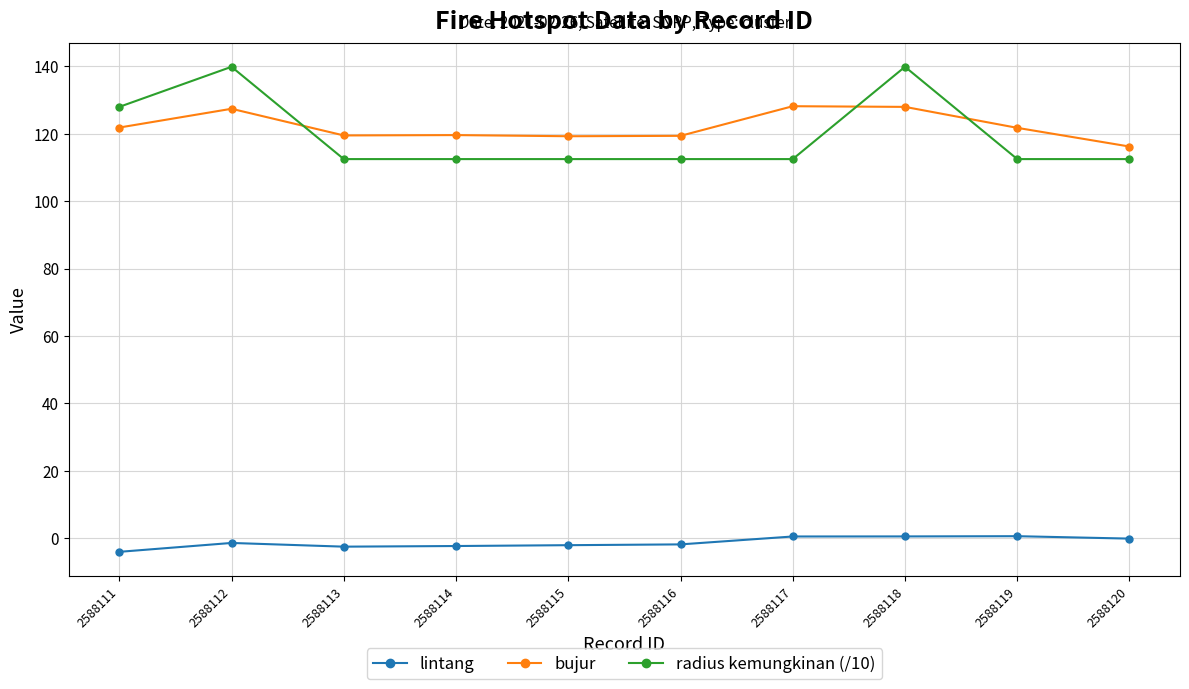

What are all the series names shown in the legend?

lintang, bujur, radius kemungkinan (/10)